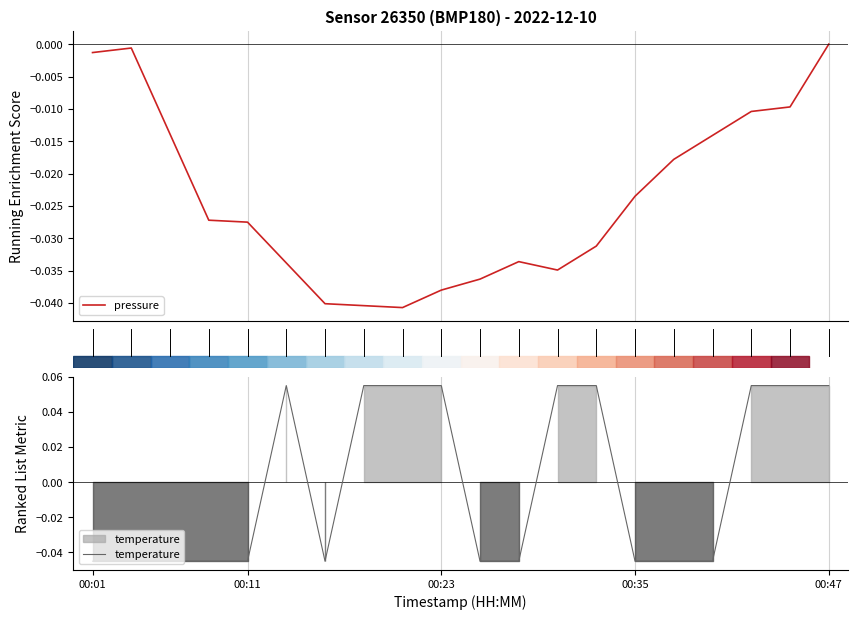

The value of pressure at 19 is -0.0. True or false?

True